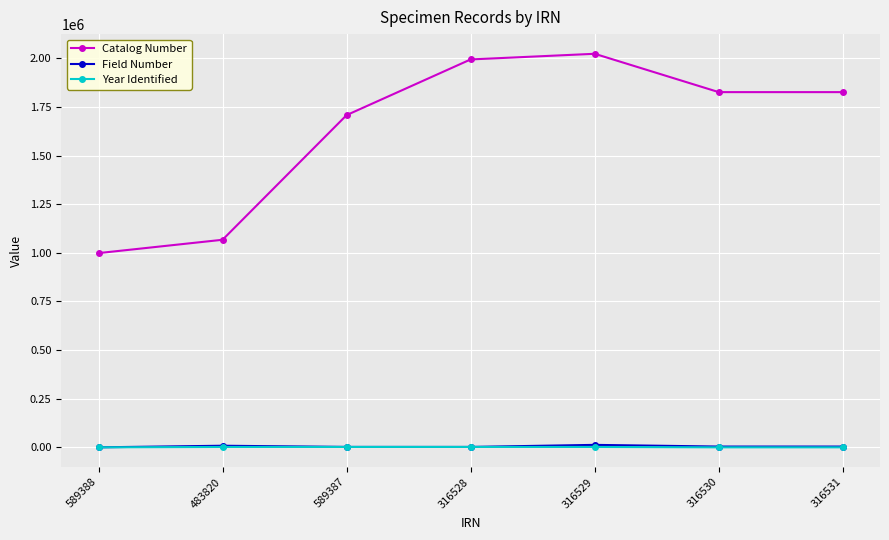

What is the value of the Year Identified point at the 5th from the left?

1991